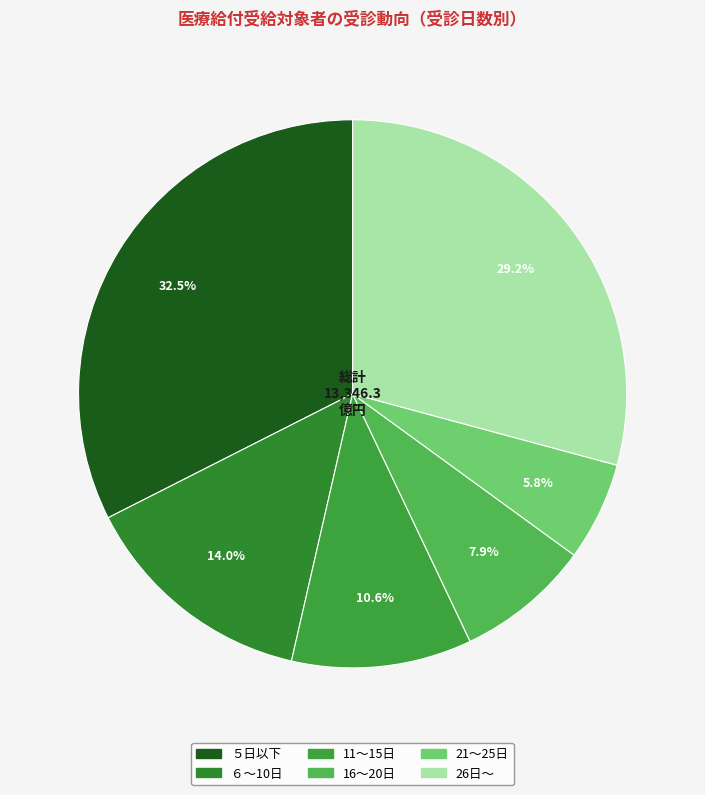

To the nearest percent, what percentage of the pie is 26日～?

29%